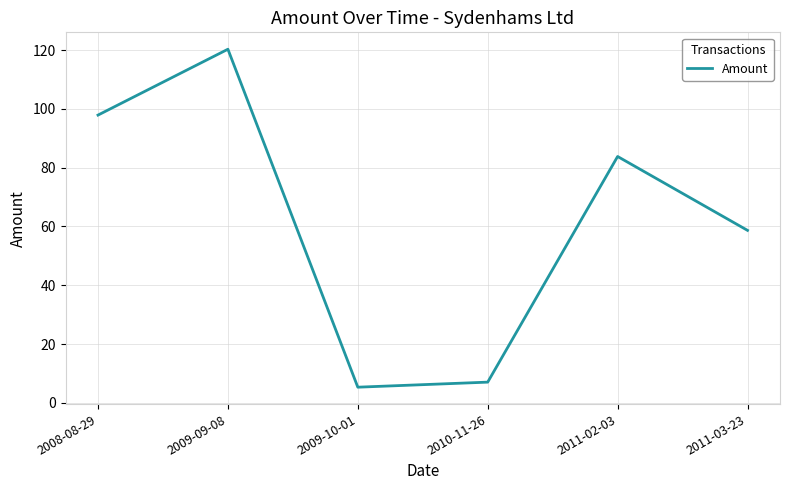

The value at 2011-03-23 is 40.8. True or false?

False